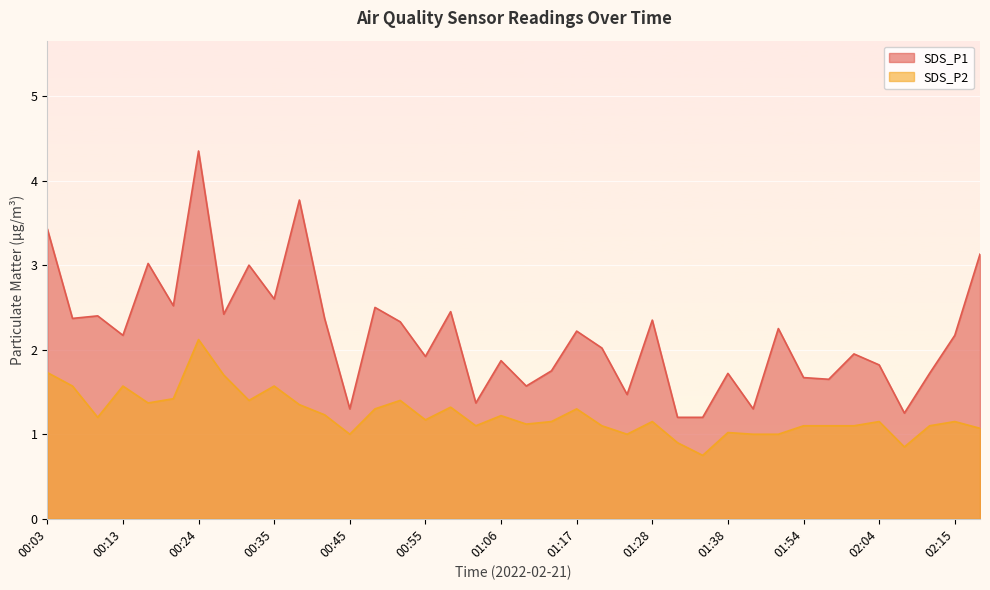

What is the difference between the second highest and minimum values in the SDS_P2 series?

1.0